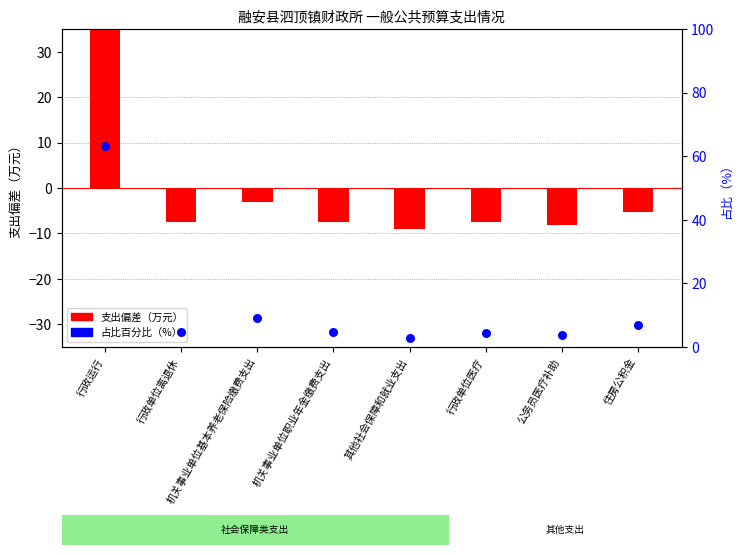

Which series has the largest total across all categories?

占比百分比（%）